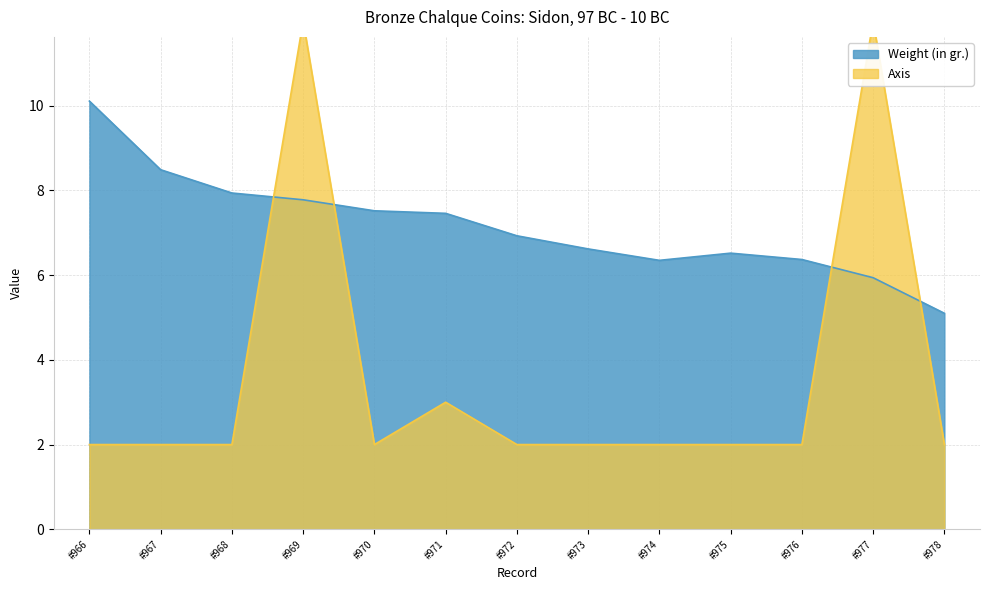

How many lines are shown in the chart?

2